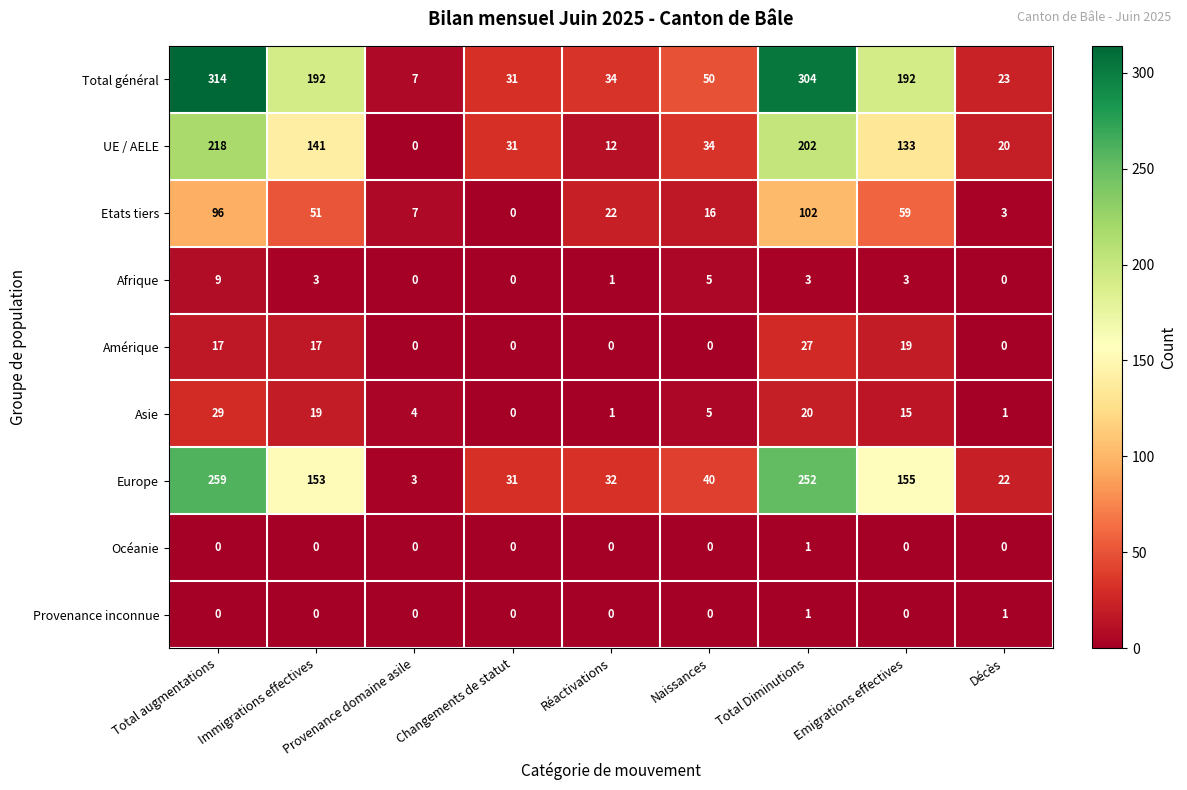

At which category is the sum across all series the highest?

Total augmentations